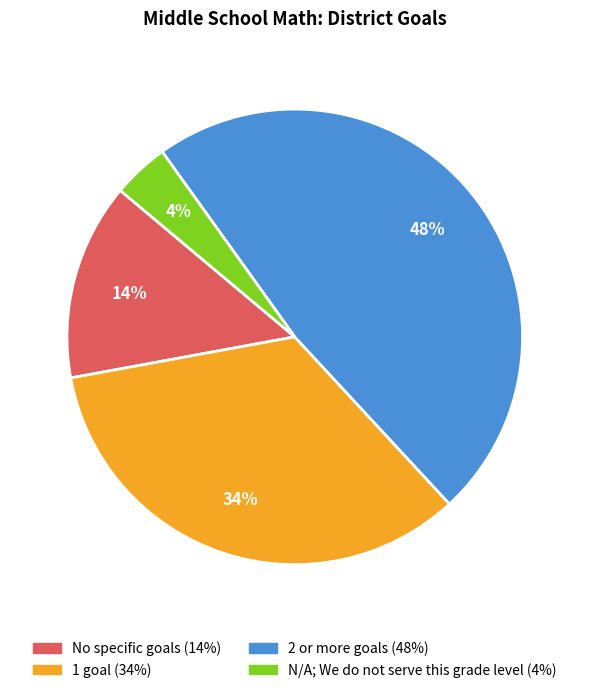

How many slices are in this pie chart?

4